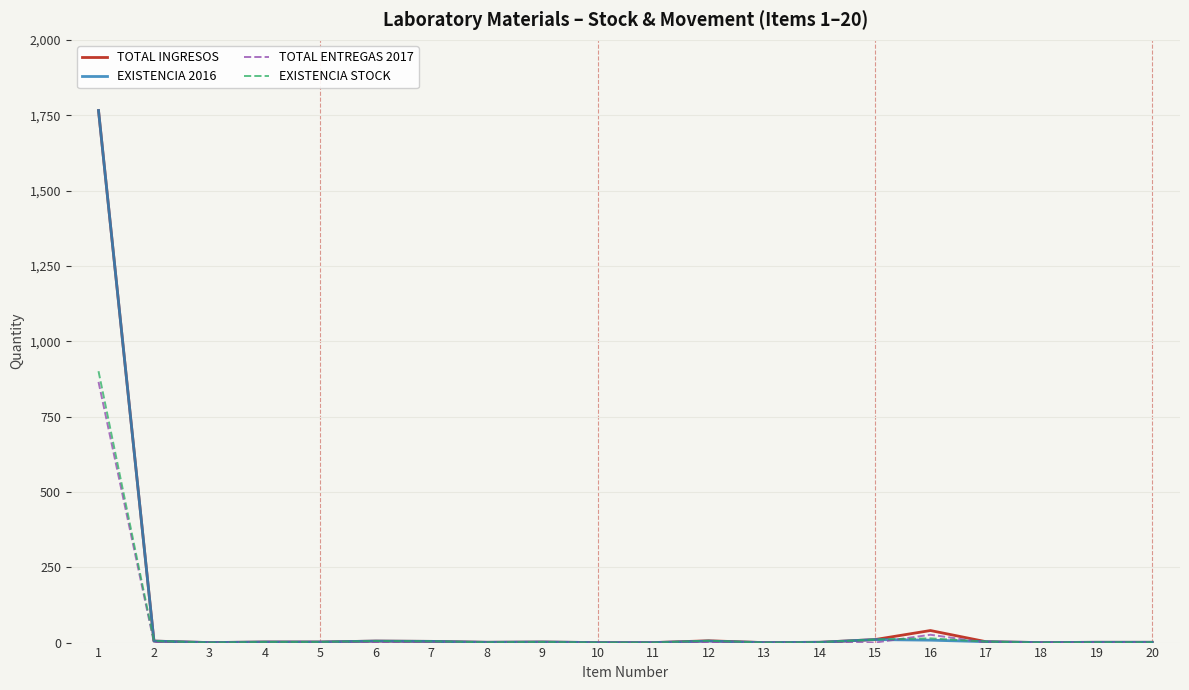

The value of TOTAL ENTREGAS 2017 at 19 is -520.9. True or false?

False